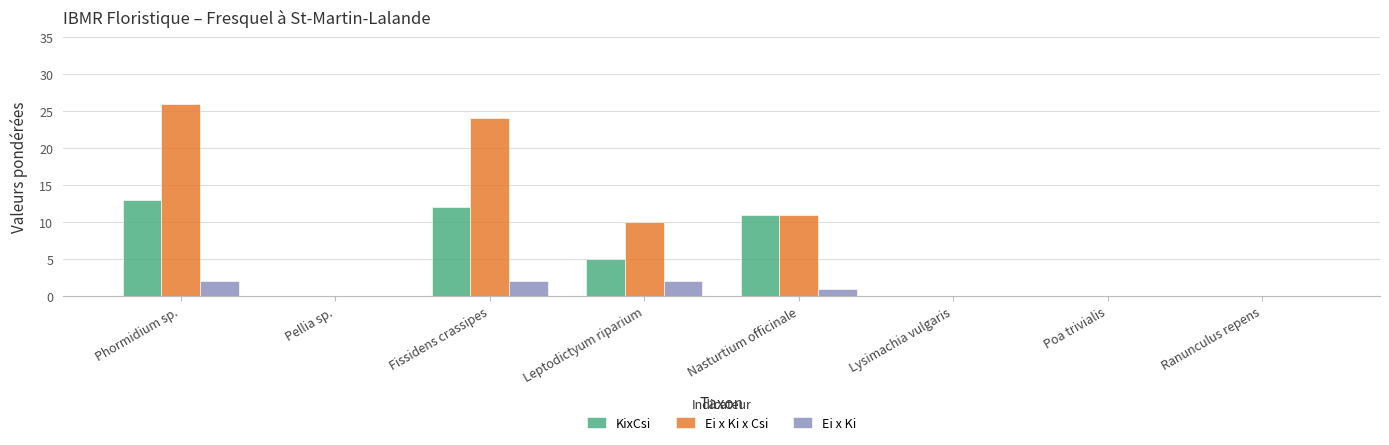

Count the number of categories in the chart.

8